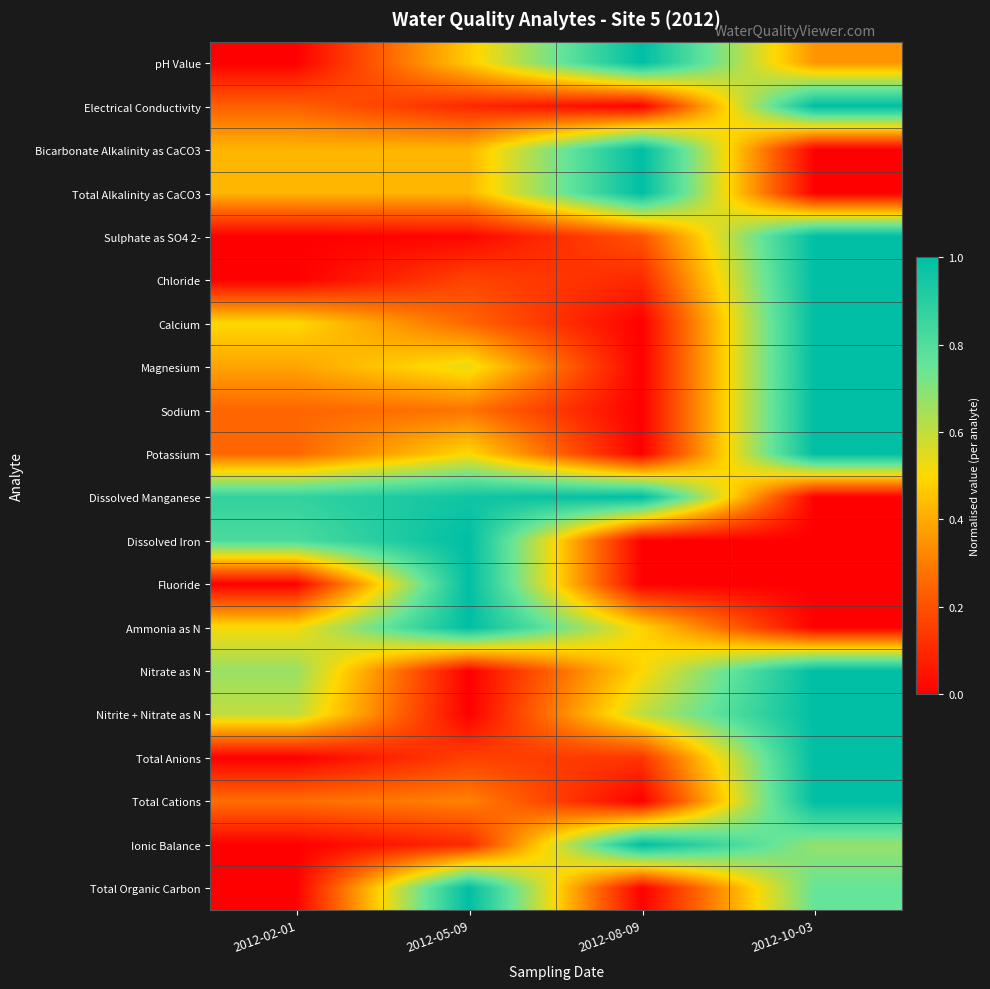

What is the difference between the highest and lowest values at 2012-02-01?

0.9